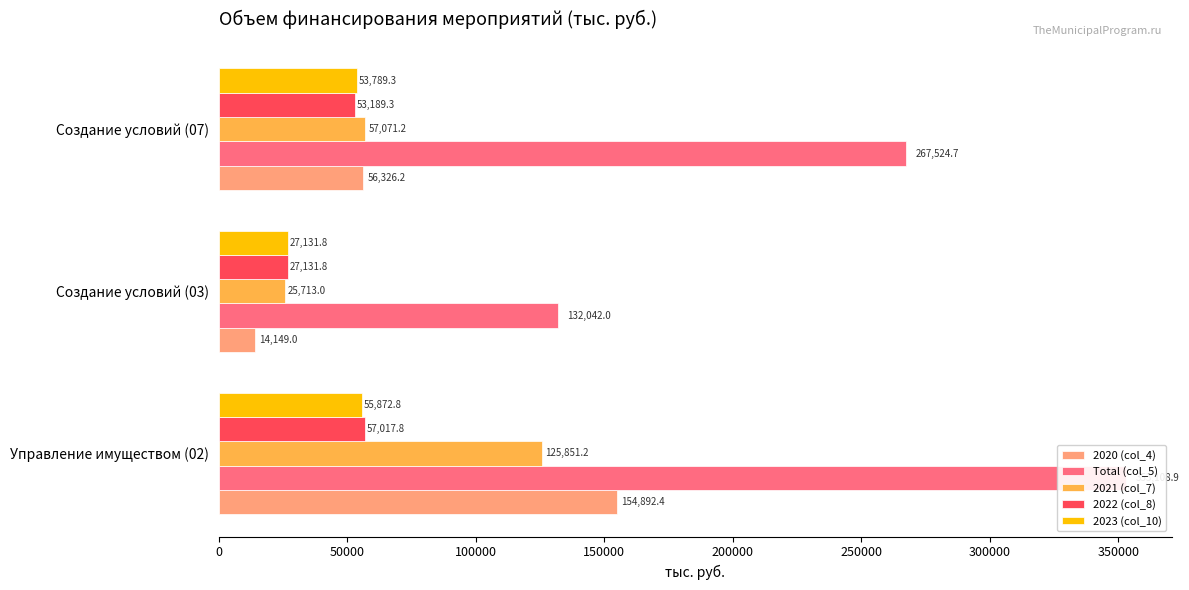

How many groups of bars are there?

3